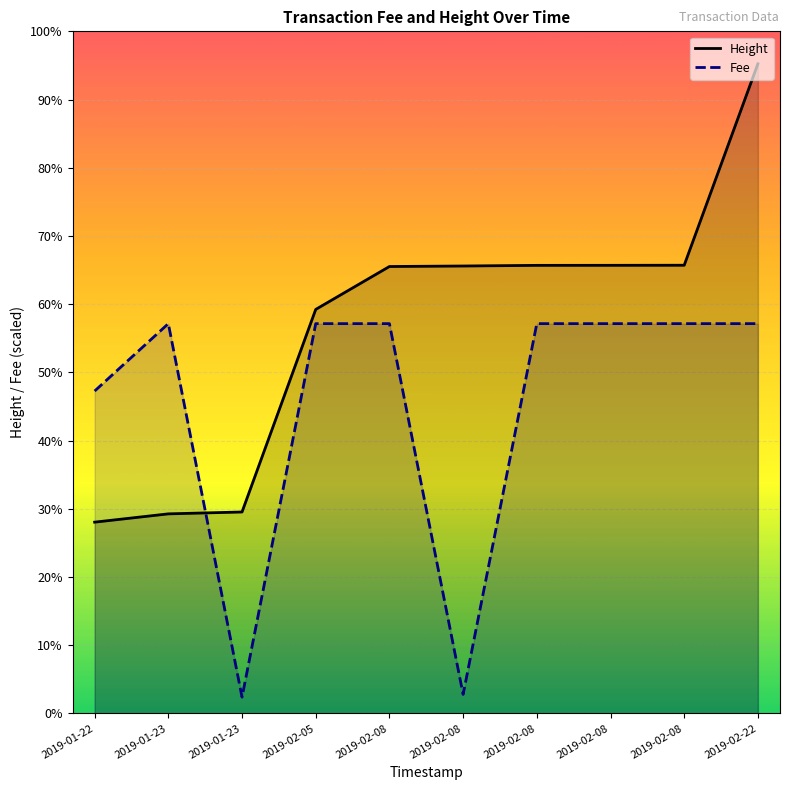

Reading right to left, list all the values displayed in this chart.

Height: 15263.0	10530.0	10528.0	10527.0	10512.0	10500.0	9492.0	4732.0	4688.0	4493.0
Fee: 9157.8	9157.8	9157.8	9157.8	446.4	9157.8	9157.8	381.6	9157.8	7573.9